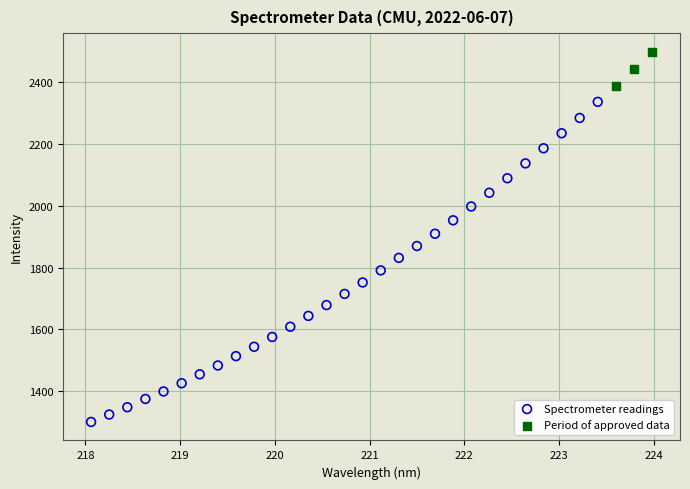

Which series reaches the maximum Y coordinate?

Period of approved data